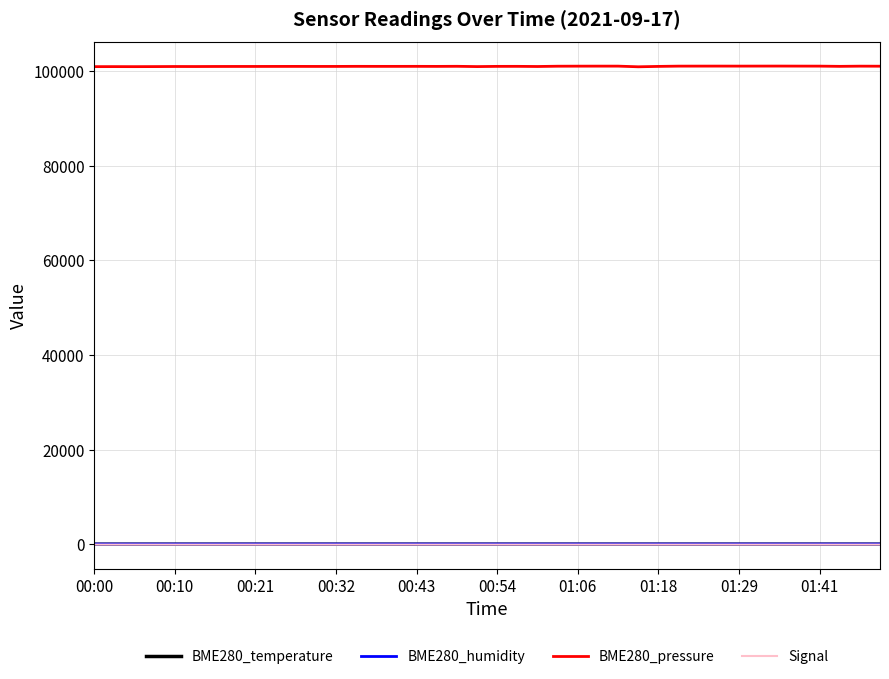

What is the average value of the Signal series?

-38.2